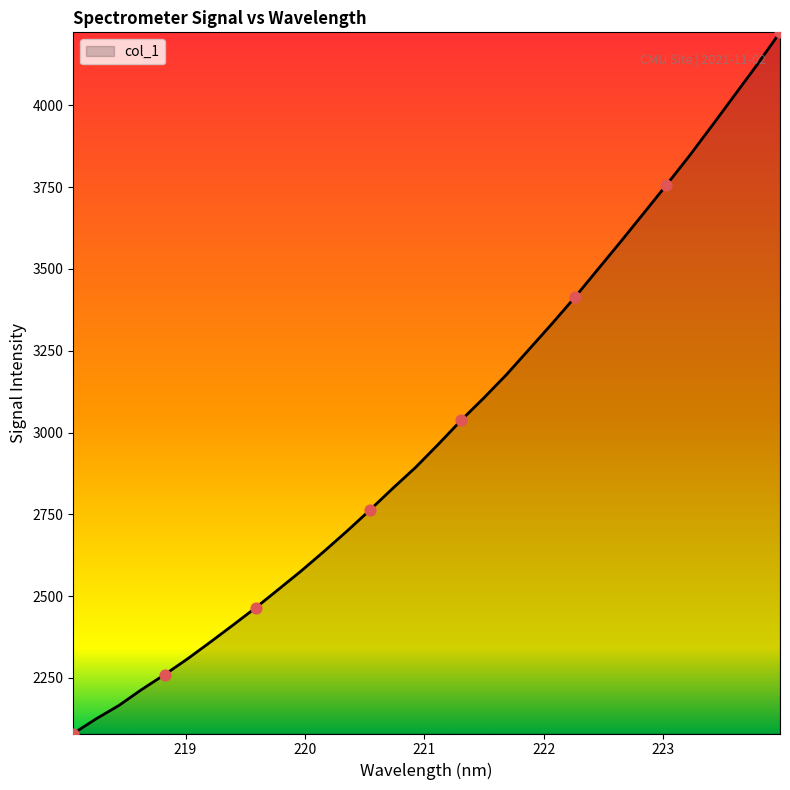

What is the maximum value shown in the chart?

4223.0